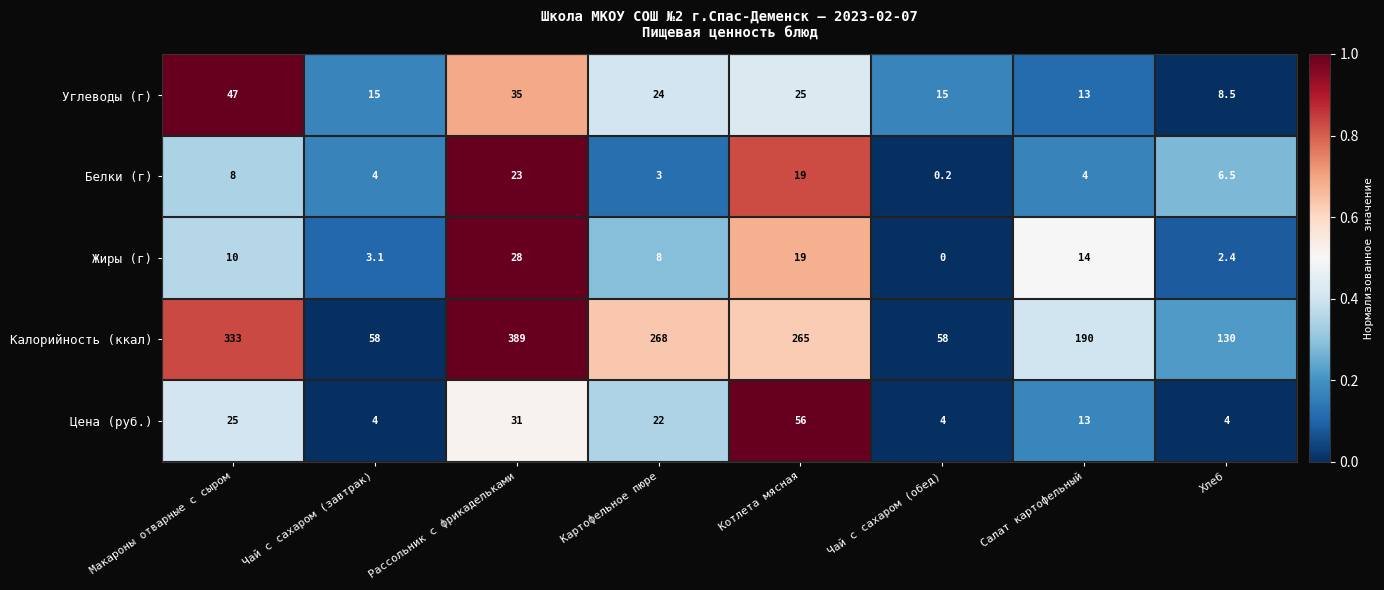

At Рассольник с фрикадельками, list the series in order from largest to smallest.

Калорийность (ккал), Углеводы (г), Цена (руб.), Жиры (г), Белки (г)